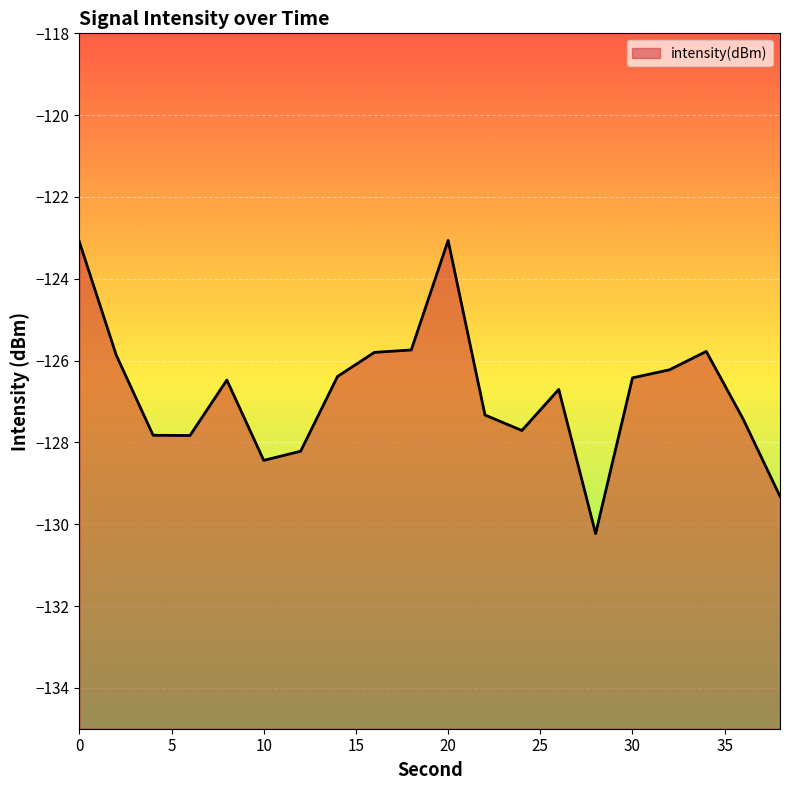

What is the difference between the values at 22 and 2?

1.5